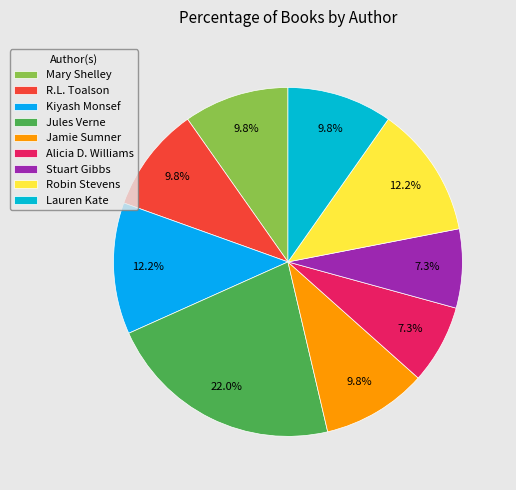

To the nearest percent, what portion does Jamie Sumner represent?

10%